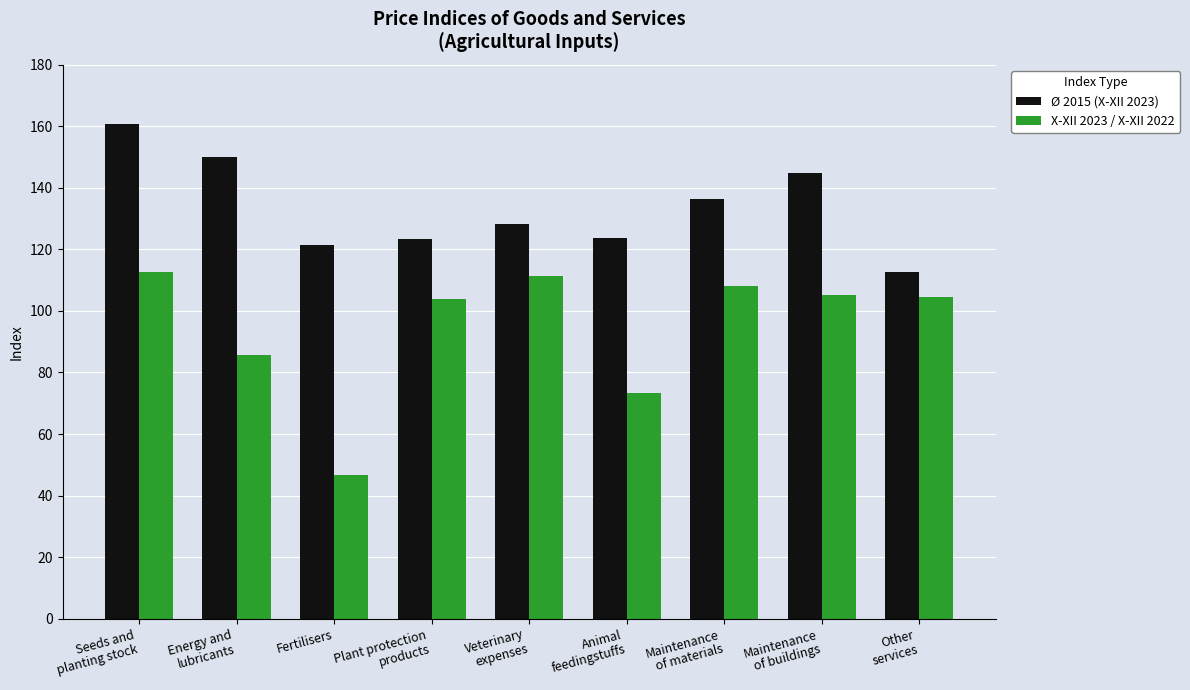

What is the approximate value of Ø 2015 (X-XII 2023) at Other
services?

112.7